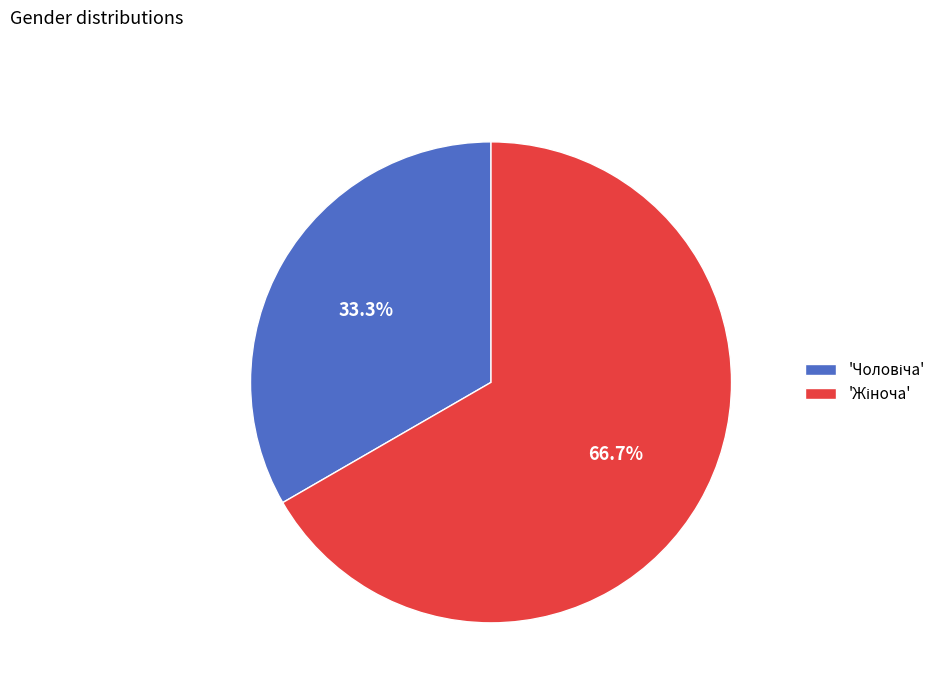

Is there a majority slice in this chart?

Yes